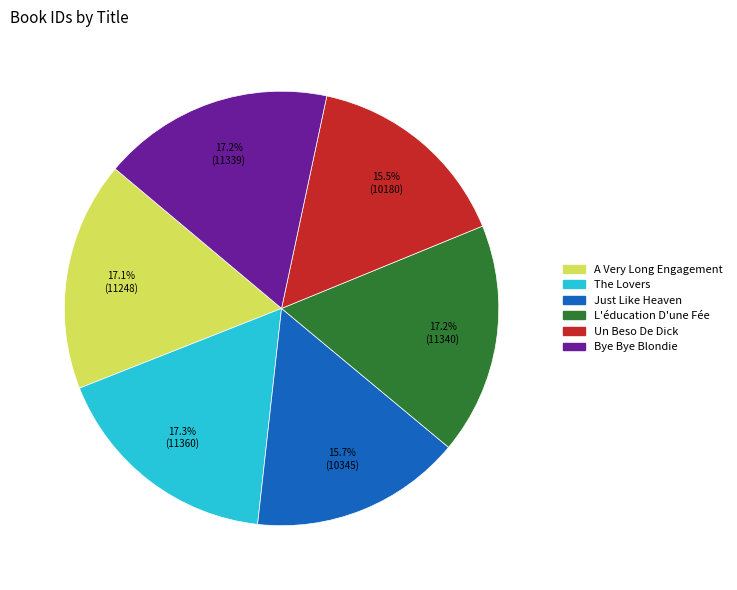

What is the ratio of the value at Just Like Heaven to the value at A Very Long Engagement?

0.9